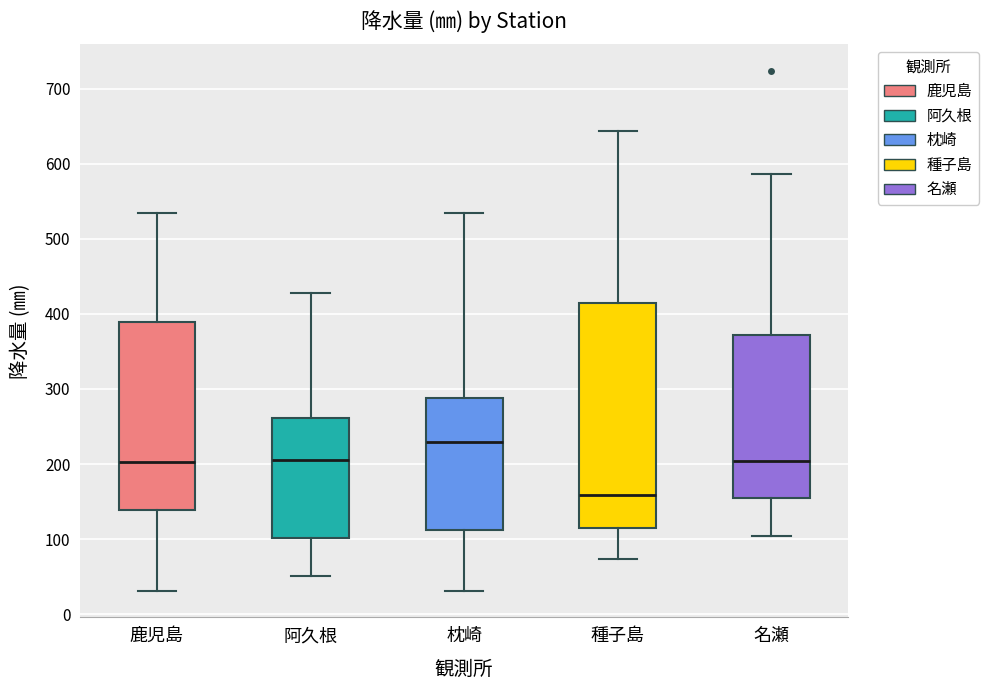

Which box's median line is the highest?

枕崎